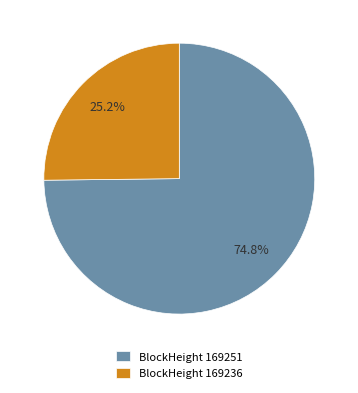

Approximately how many times larger is the value at BlockHeight 169251 compared to BlockHeight 169236?

3.0